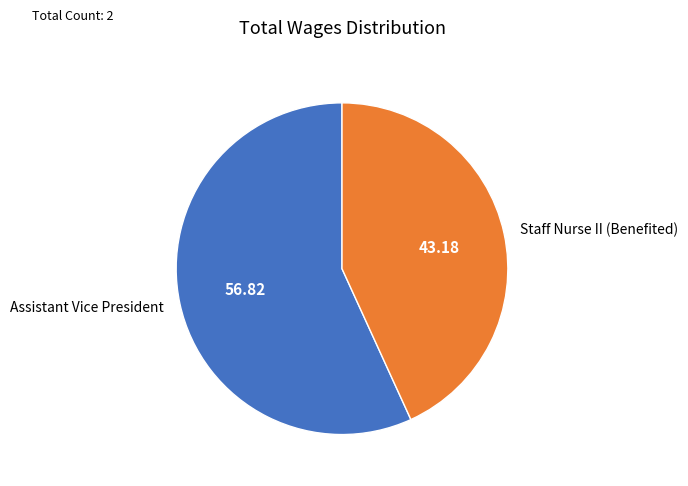

Which slice is the largest?

Assistant Vice President